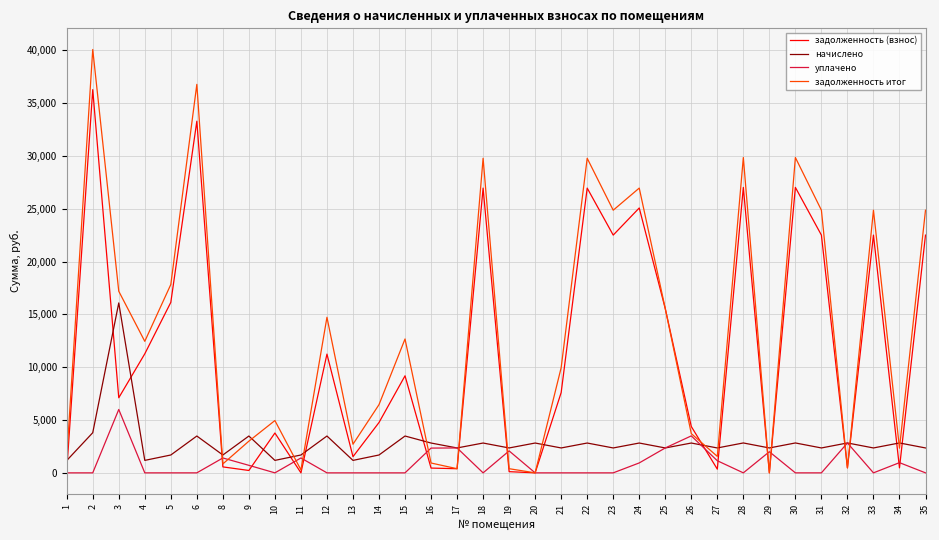

How many distinct data groups are displayed?

4